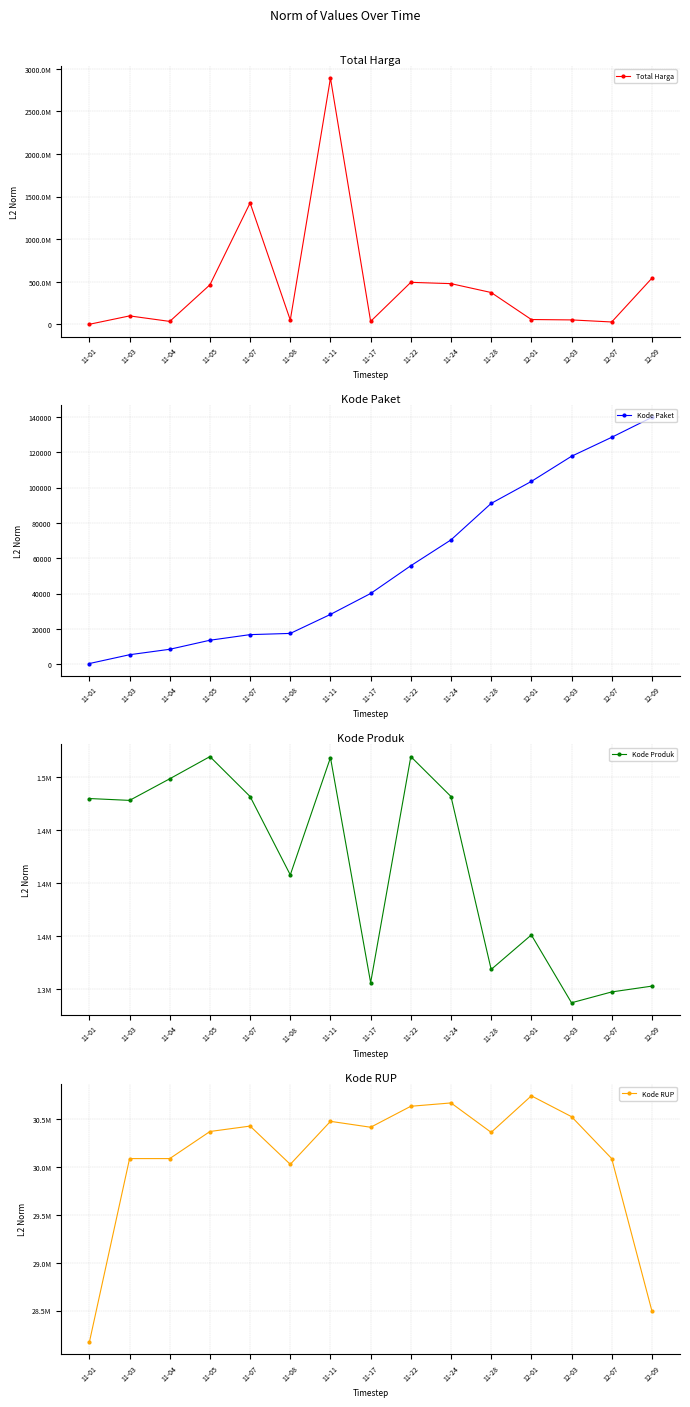

Rank the series by their maximum value, from highest to lowest.

Total Harga, Kode RUP, Kode Produk, Kode Paket